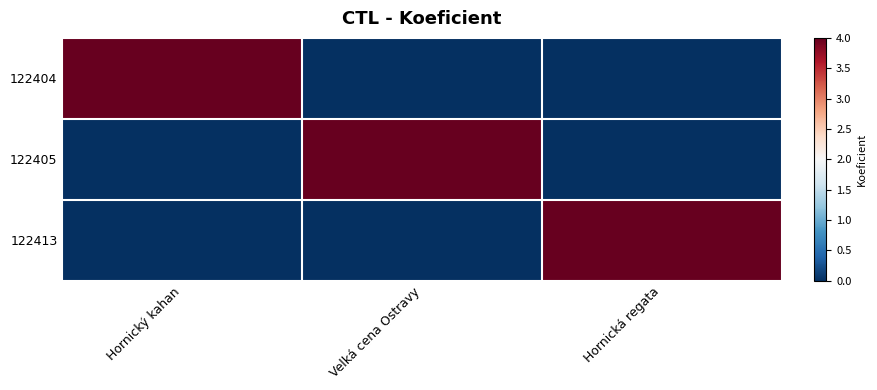

Which series has the widest spread of values?

122404